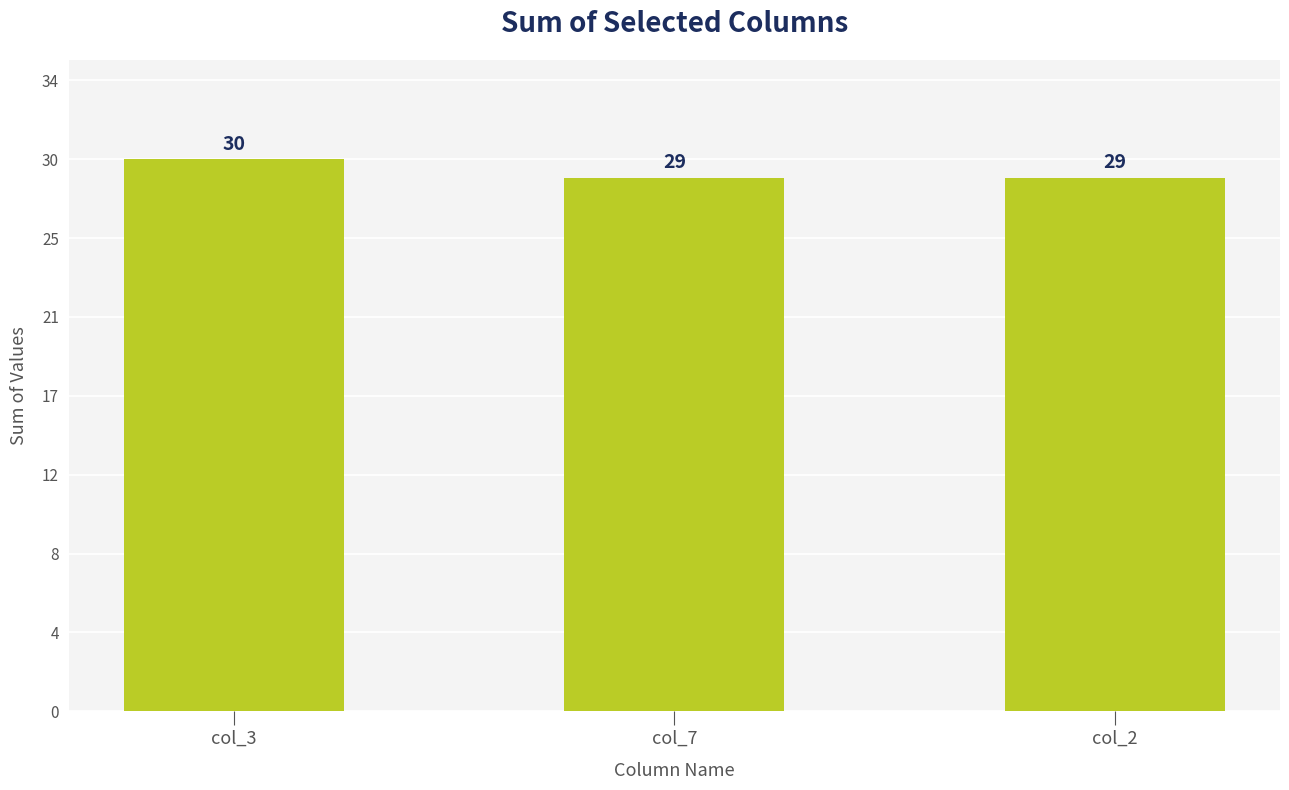

Reading left to right, extract all data points from this chart.

30	29	29